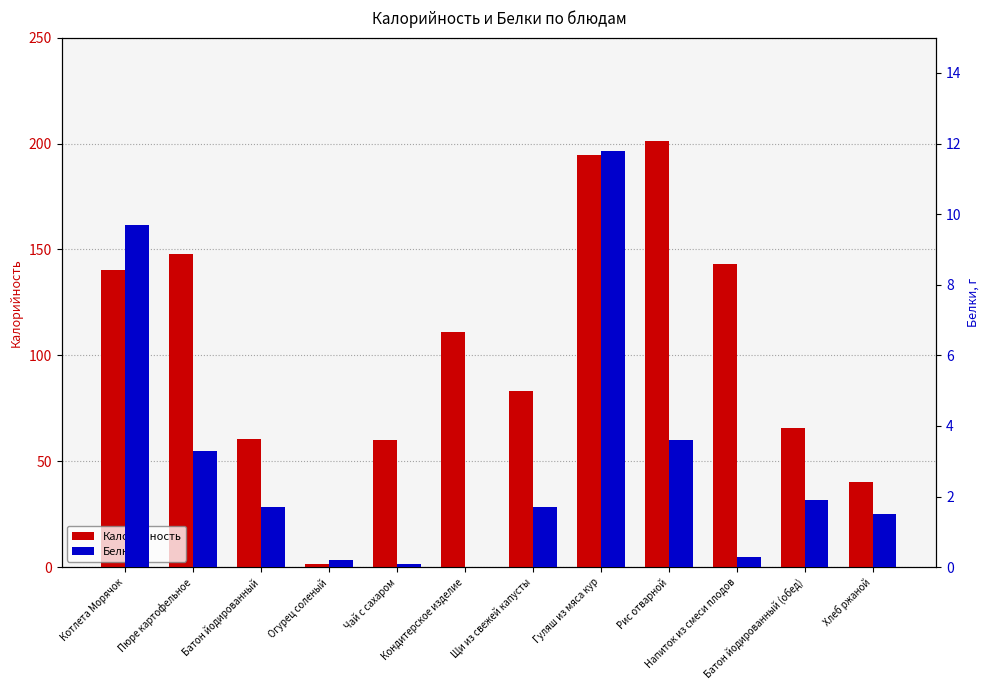

List the series in order of their peak value, highest first.

Калорийность, Белки